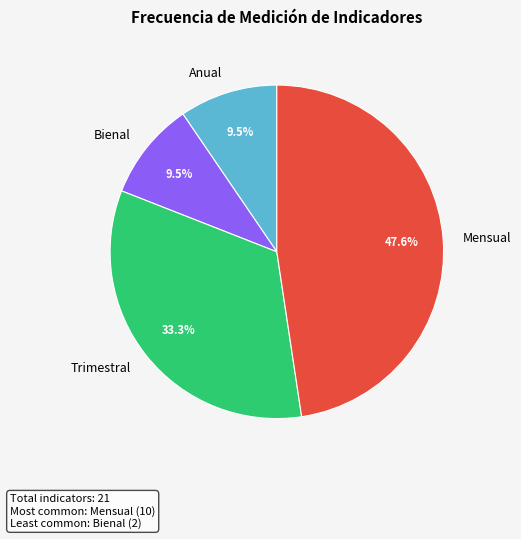

To the nearest percent, what is the combined percentage of Anual and Mensual?

57%